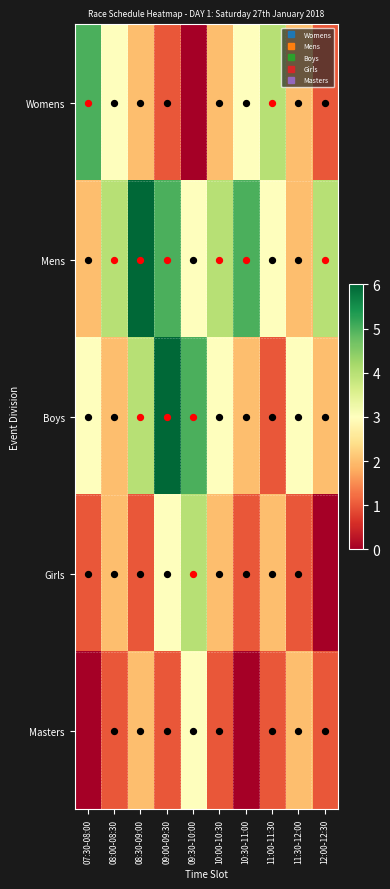

List the series in order of their peak value, highest first.

Mens, Boys, Womens, Girls, Masters